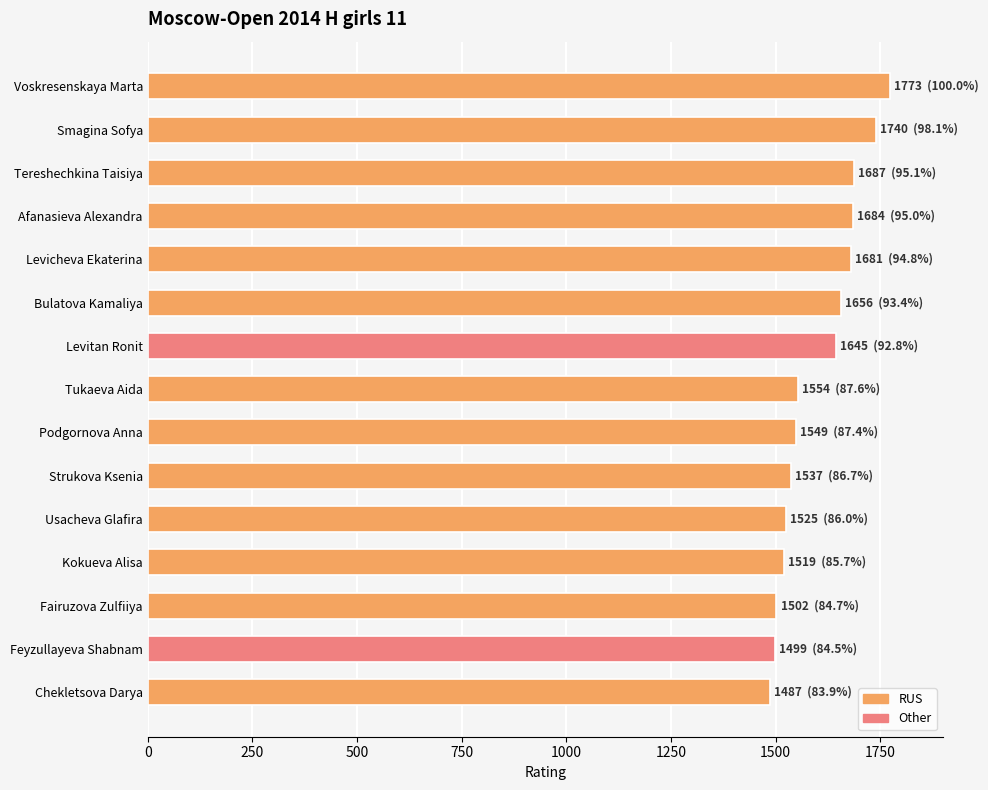

Does the chart contain stacked bars?

No